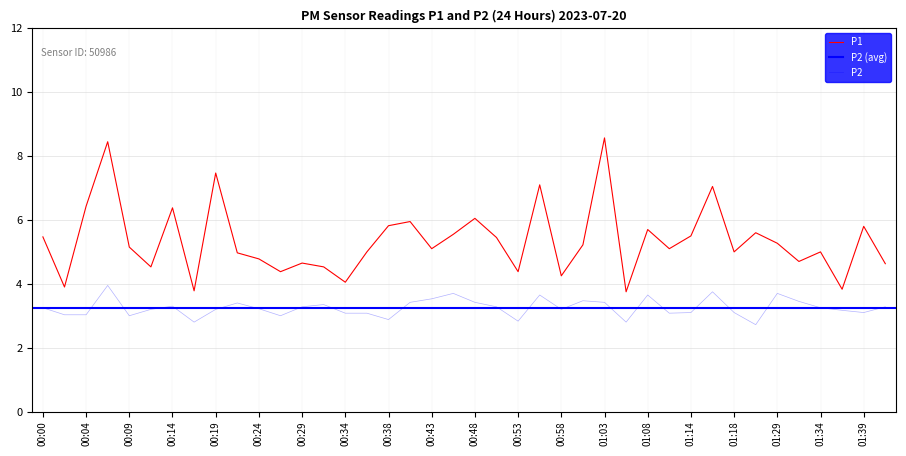

True or false: P2 and P1 intersect in this chart.

False